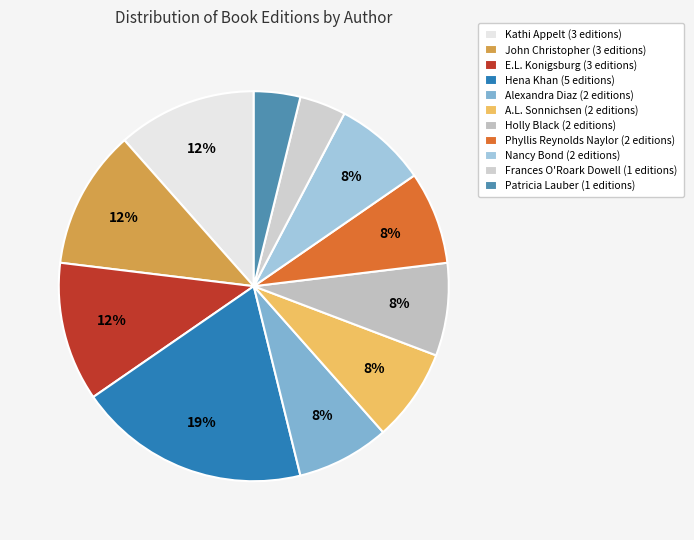

True or false: Frances O'Roark Dowell accounts for 10% of the total.

False